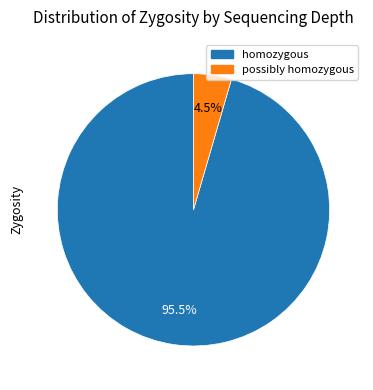

Is there a majority slice in this chart?

Yes